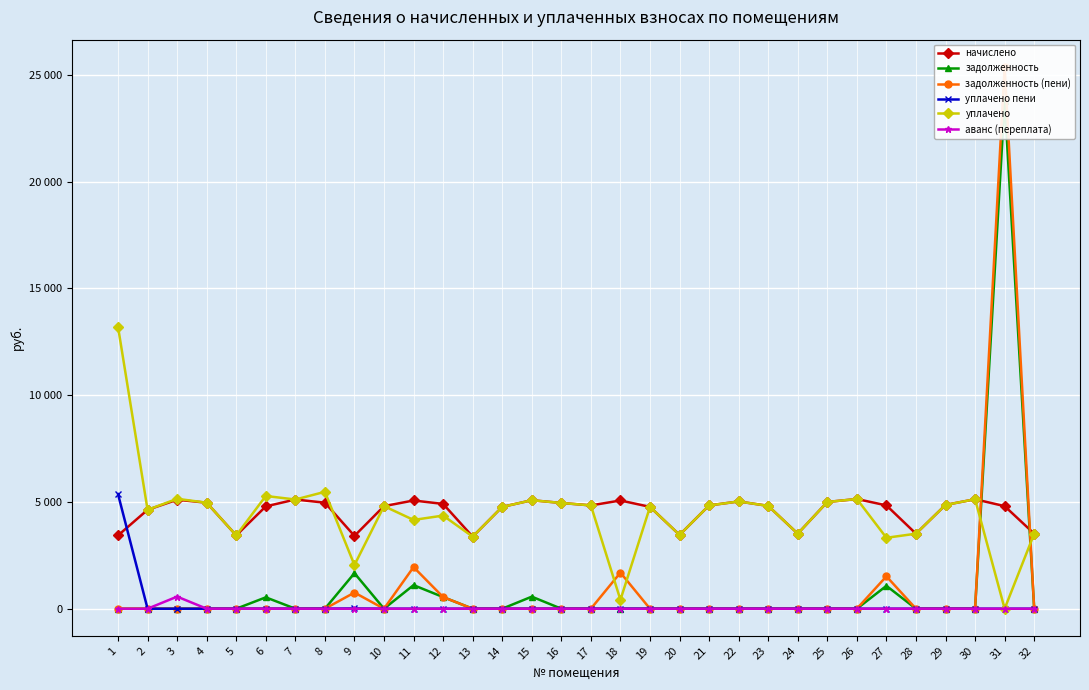

At which label is уплачено пени closest to 2683?

9